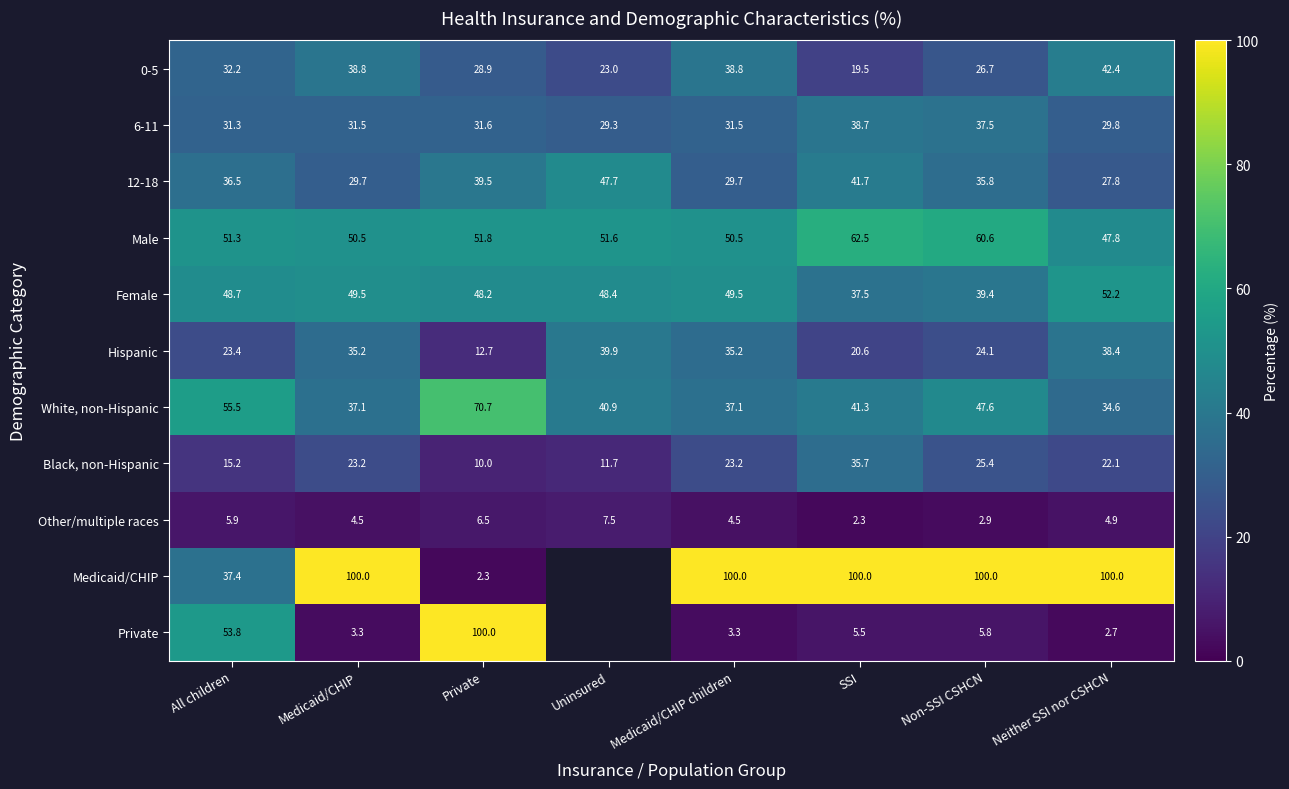

At which category is the sum across all series the highest?

Non-SSI CSHCN